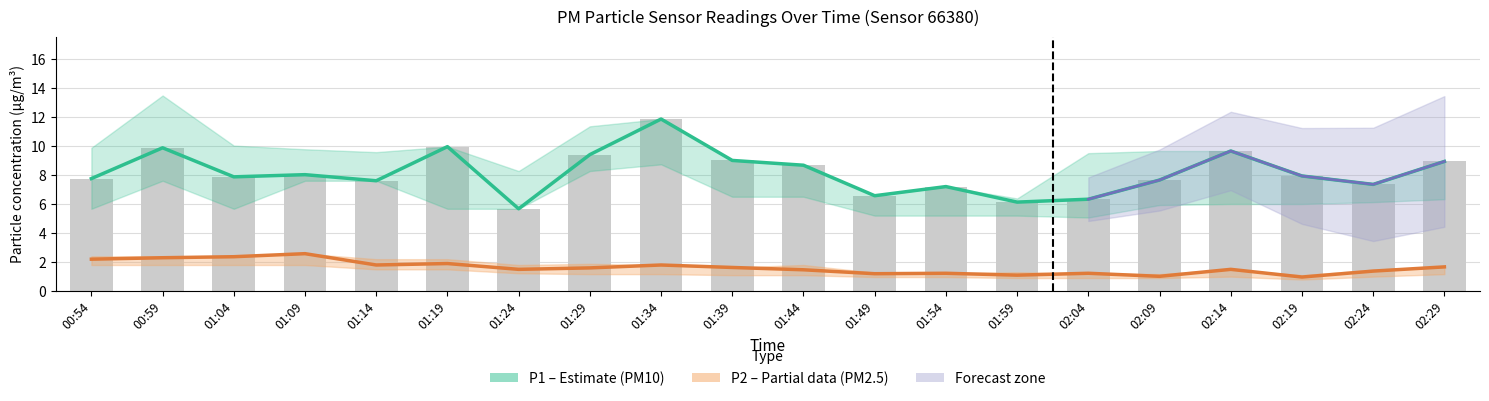

What is the total value across all series at 01:14?

9.4